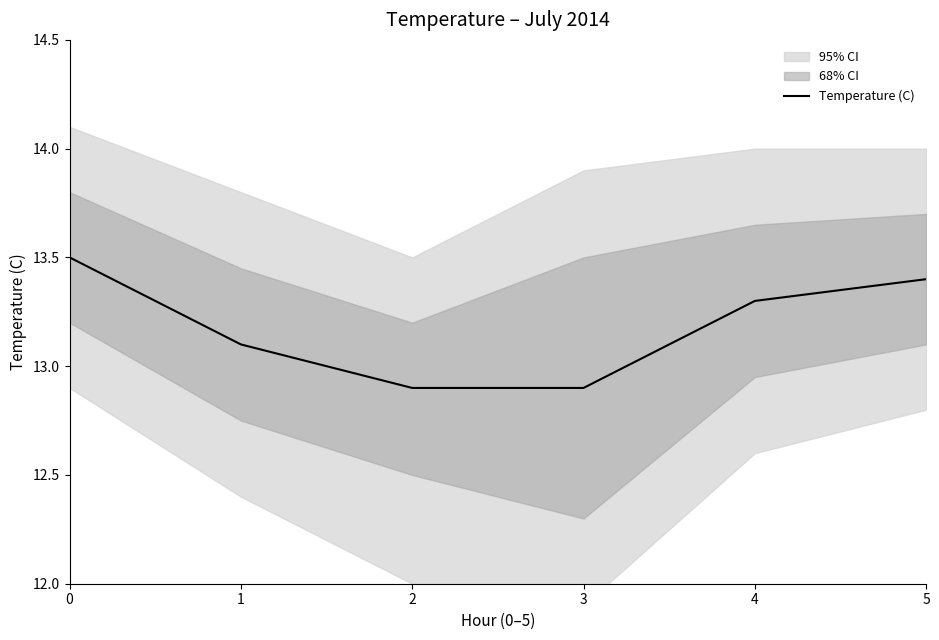

What is the maximum value shown in the chart?

13.5